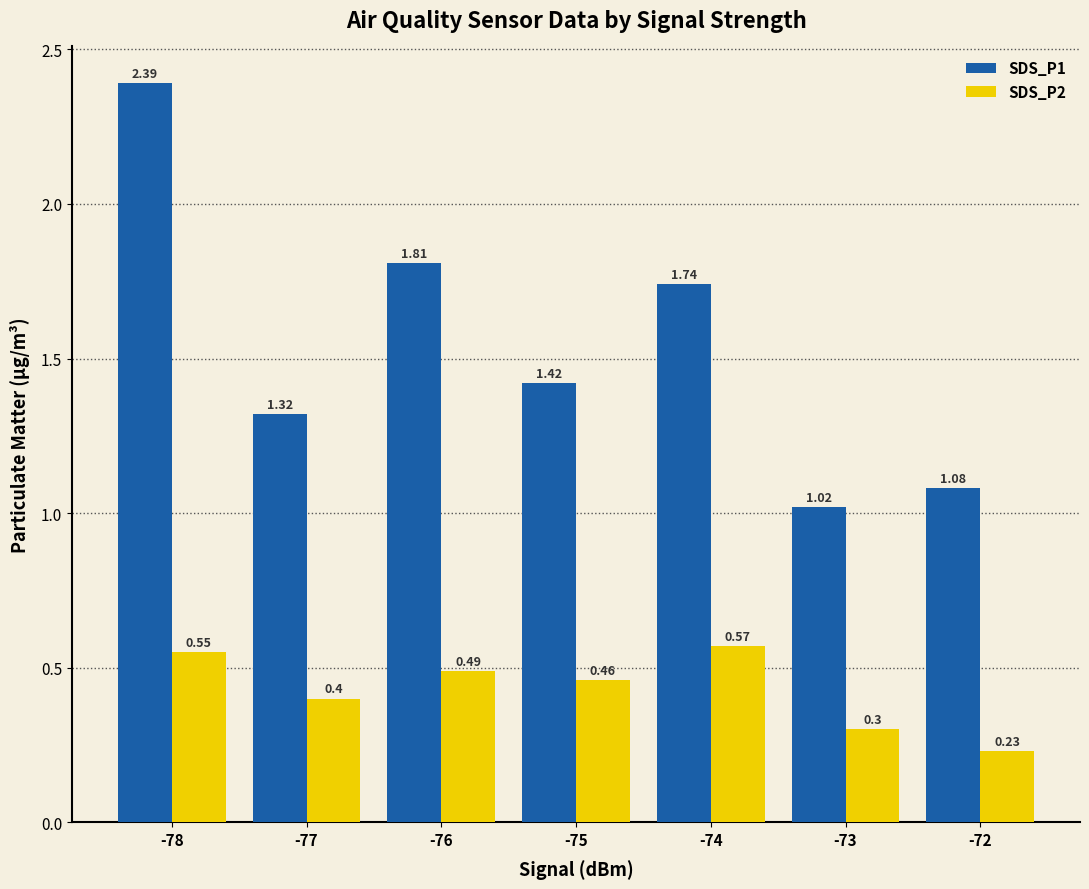

Which series has the largest range (max minus min)?

SDS_P1